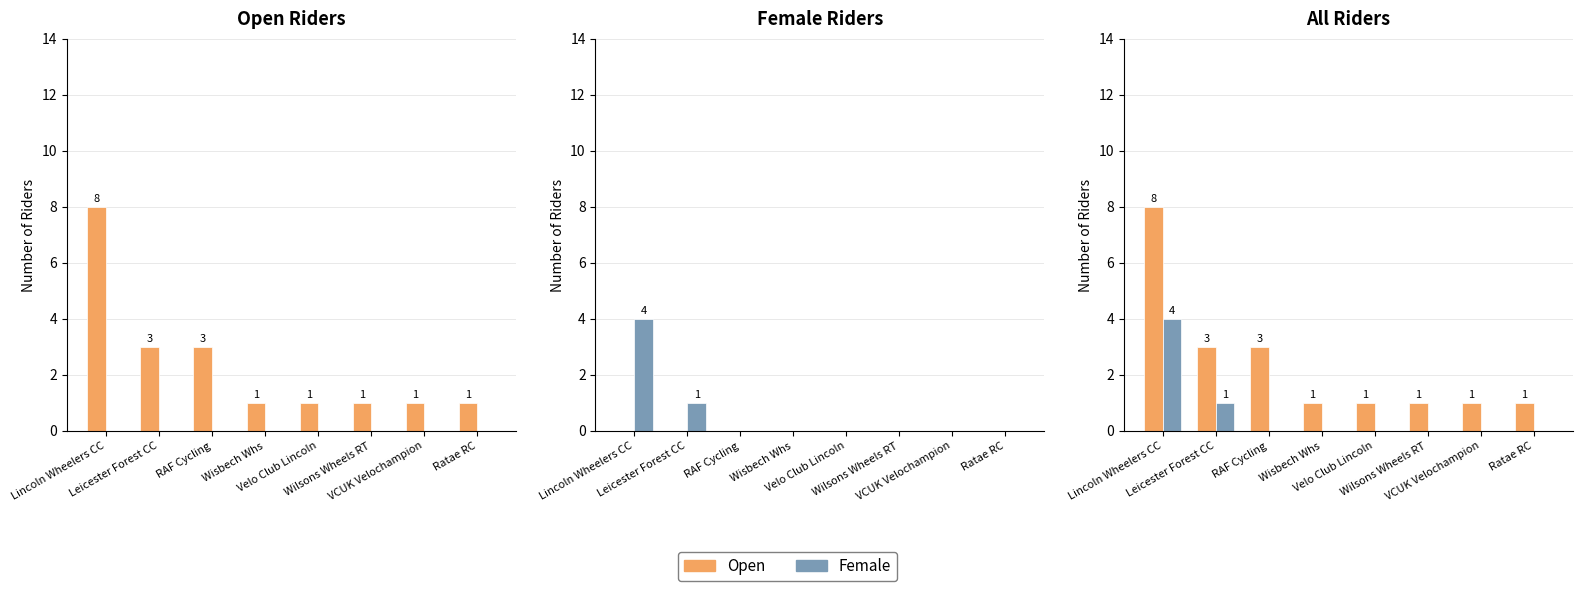

What is the sum of all Female values?

5